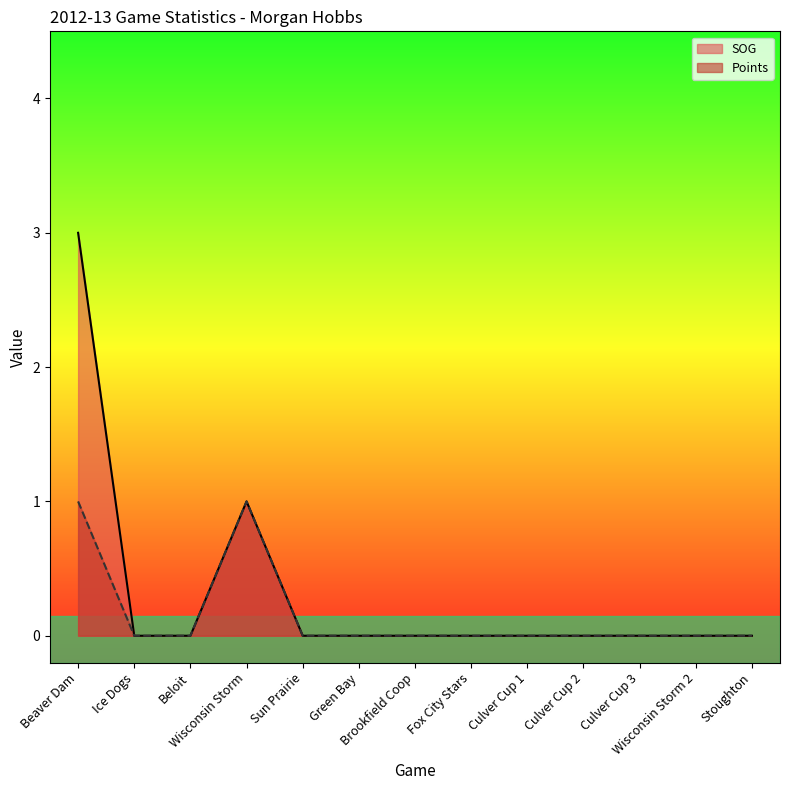

How many values in the Points series exceed 0?

2